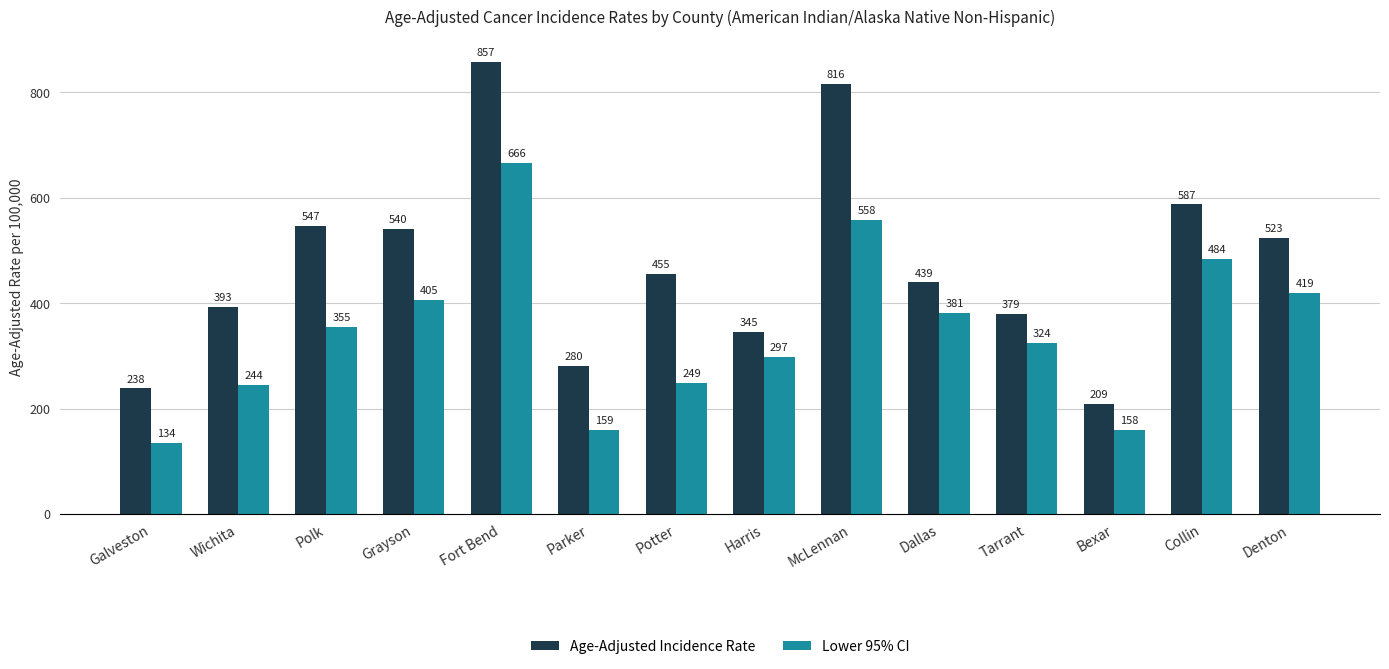

What is the approximate value of Age-Adjusted Incidence Rate at Dallas?

439.5